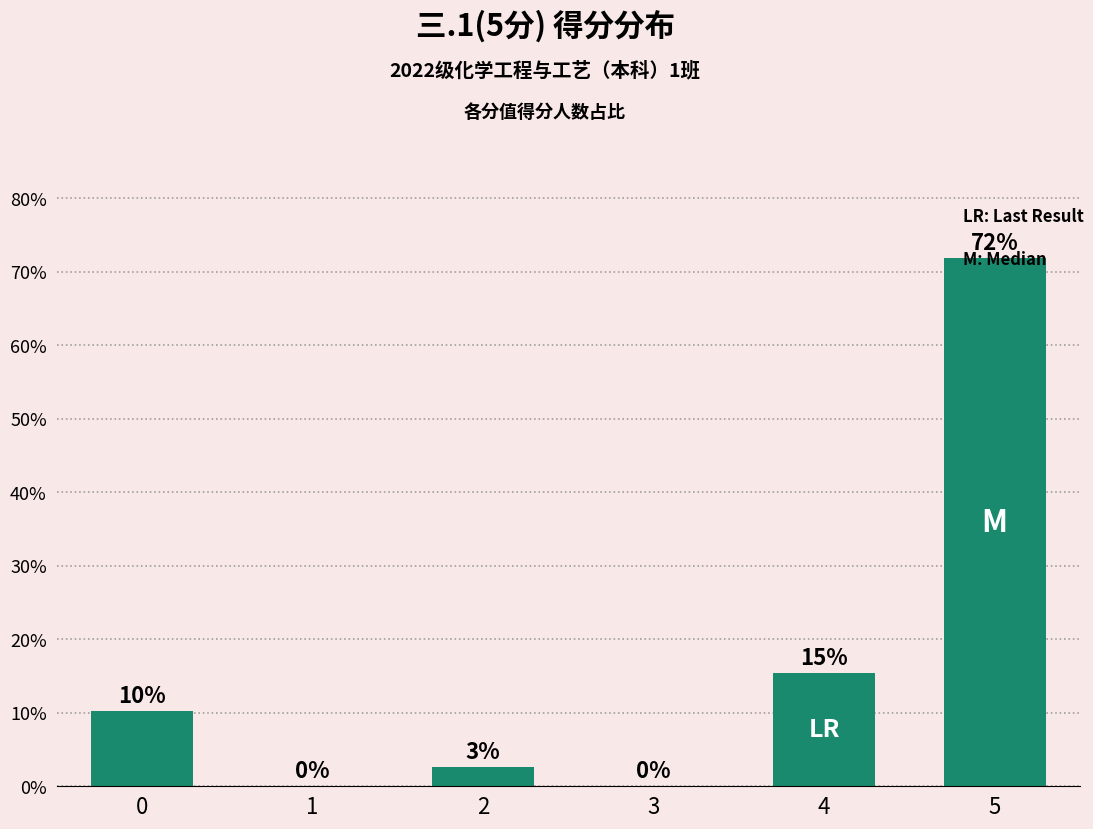

At which label is the value closest to 35?

4